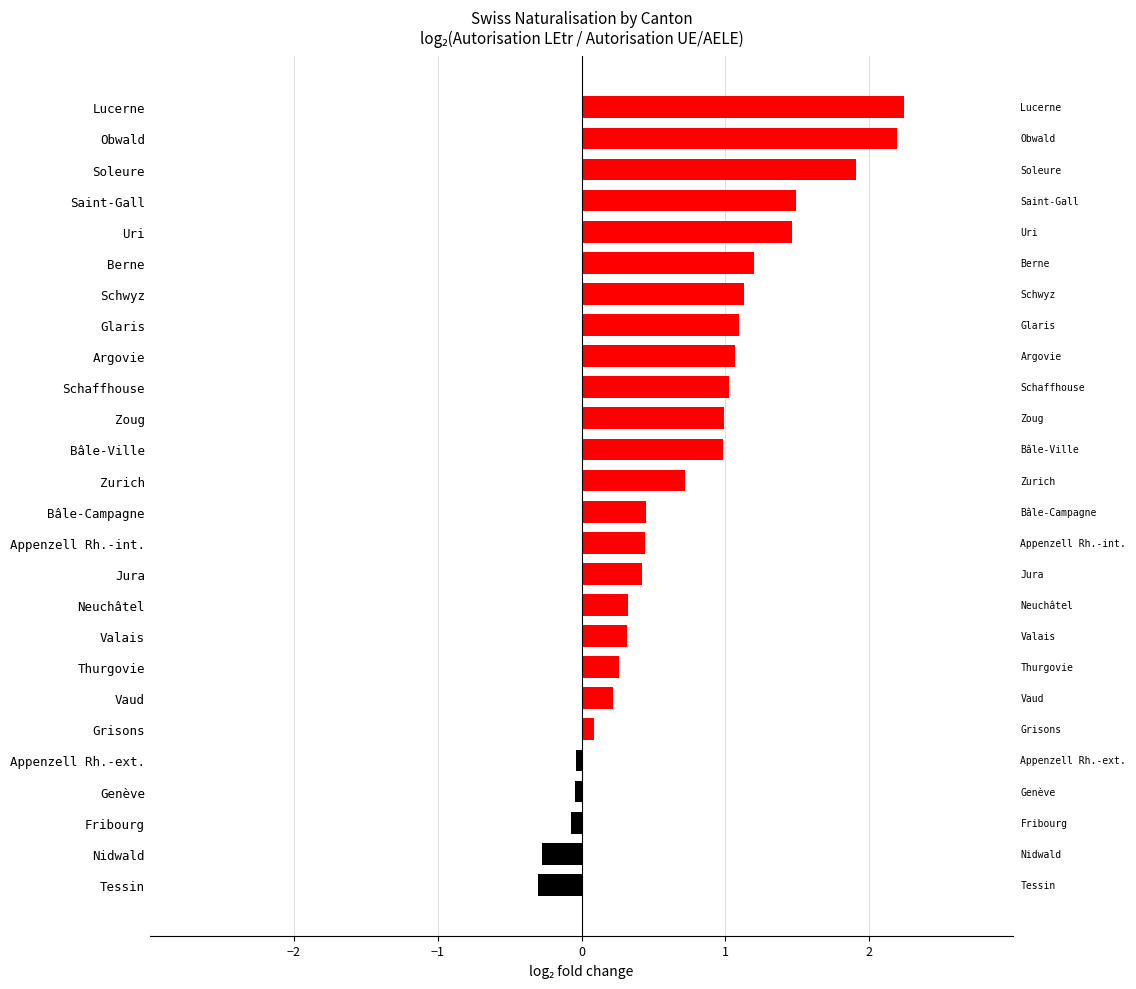

What is the greatest value displayed?

2.2